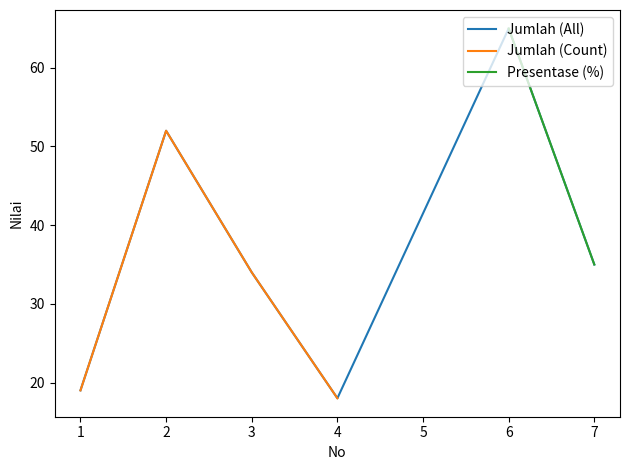

True or false: the data has more than 2 interior local peaks.

False